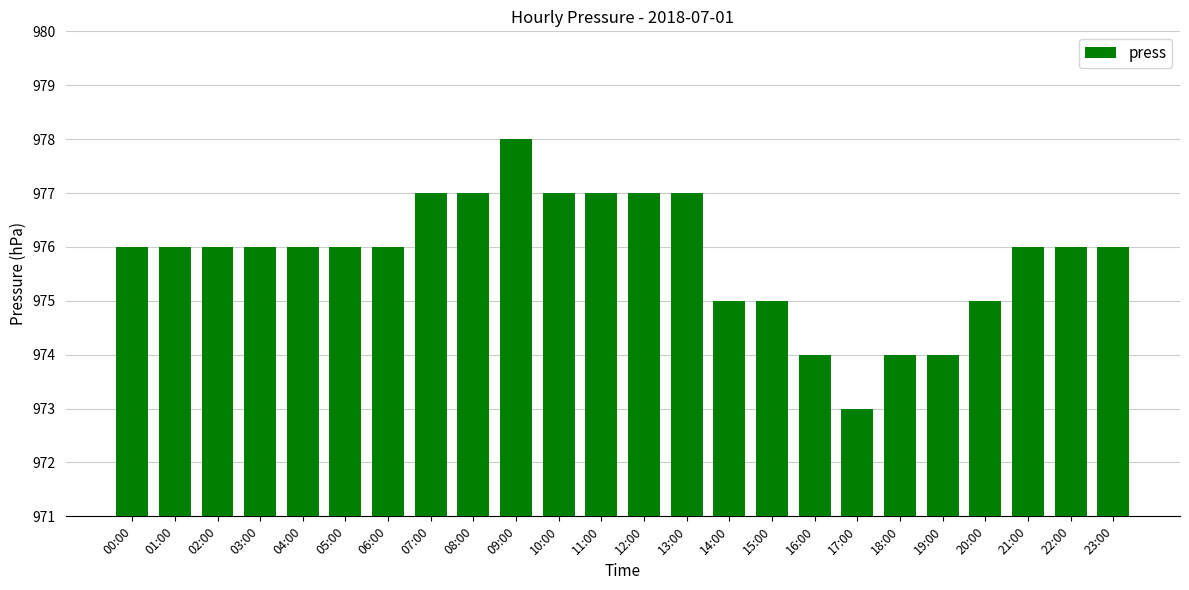

The chart shows a value of 976 at 04:00. True or false?

True